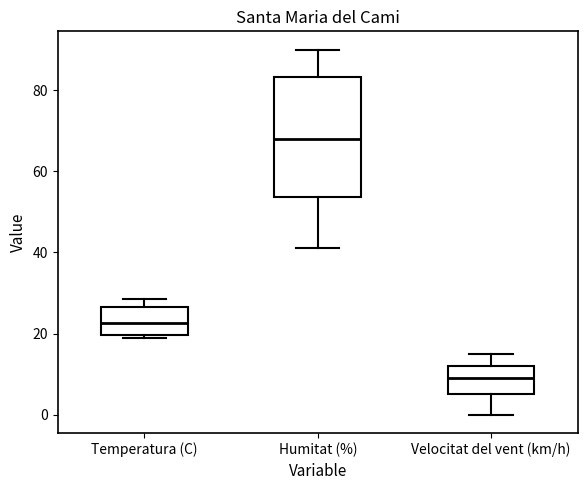

Comparing the boxes themselves (not the whiskers), which one is the tallest?

Humitat (%)